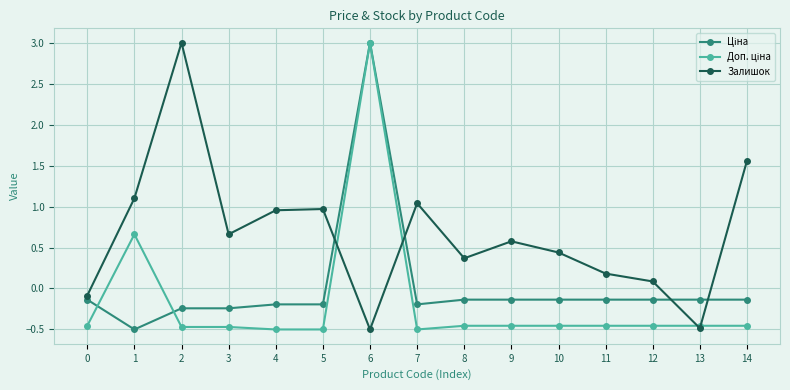

In Залишок, how many points are higher than both neighbors (excluding endpoints)?

4